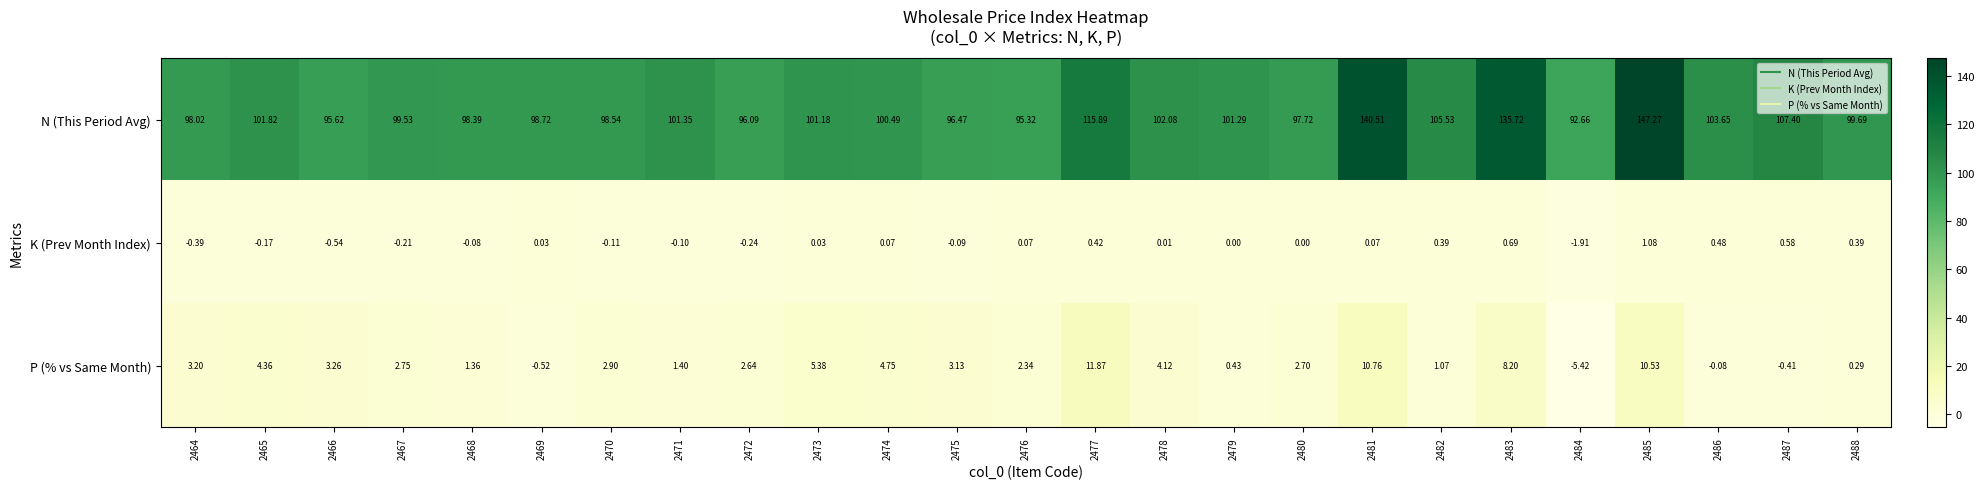

Which series has the largest range (max minus min)?

N (This Period Avg)